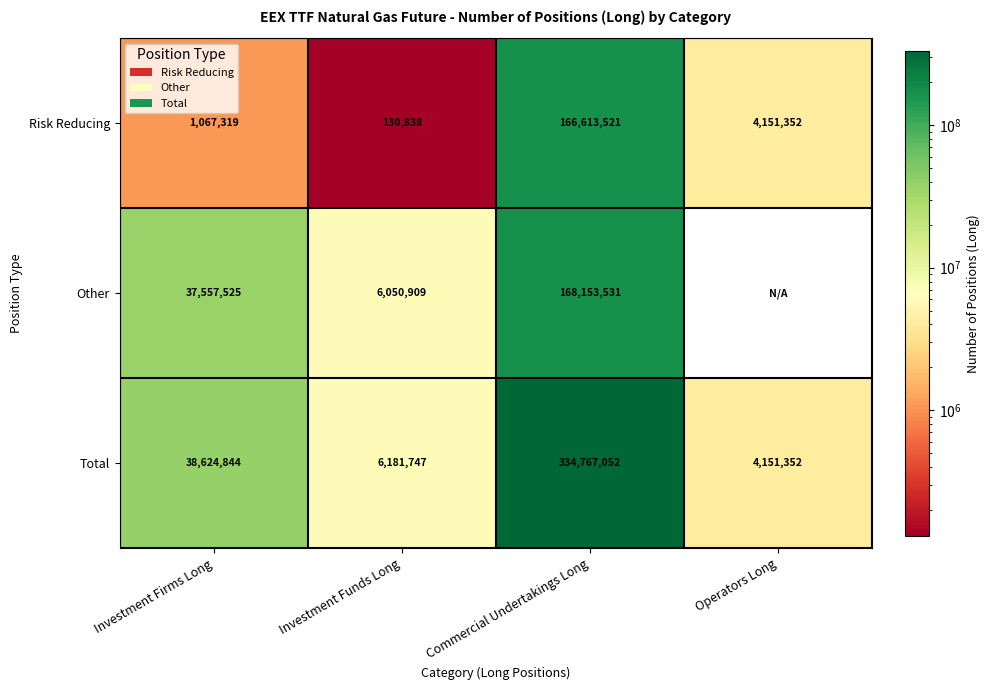

Where is Risk Reducing nearest to the value 83372179?

Operators Long